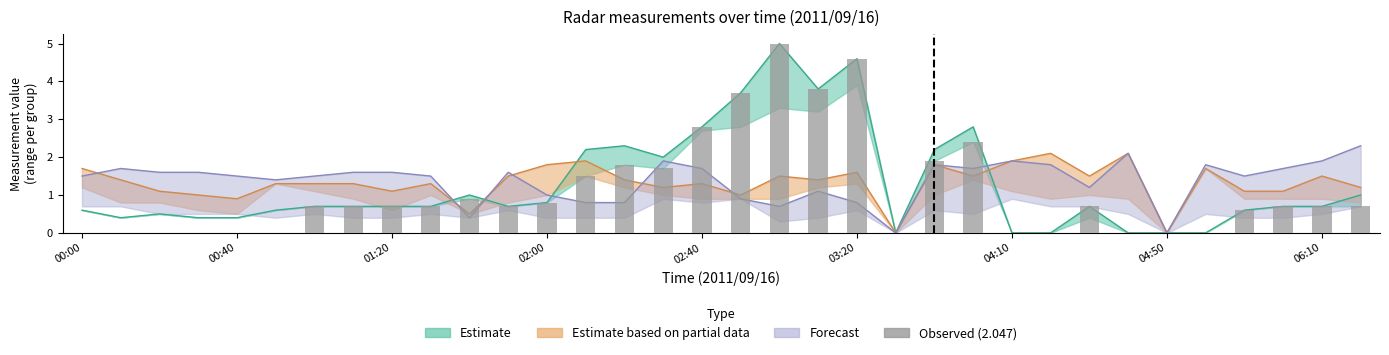

What is the ratio of the value at 12 to the value at 14?

0.4